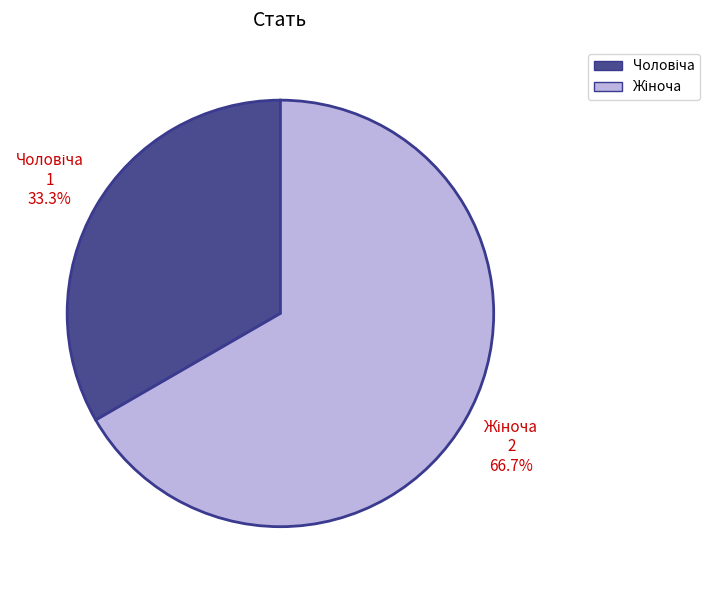

To the nearest percent, what is the average slice percentage?

50%